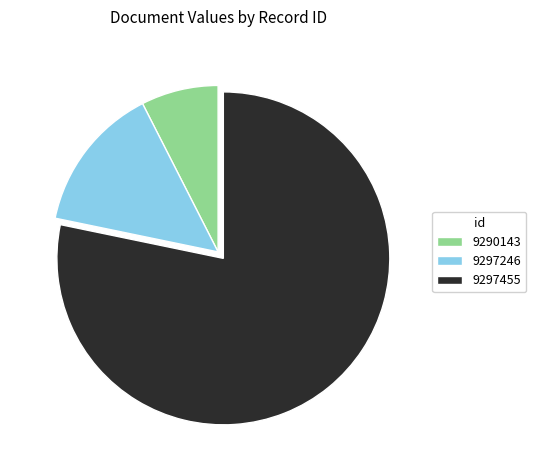

Which has a higher value, 9290143 or 9297246?

9297246